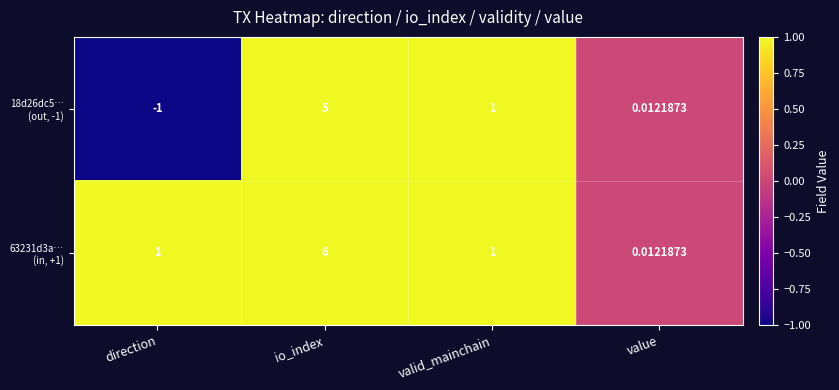

At which category does the chart reach its minimum across all series?

direction